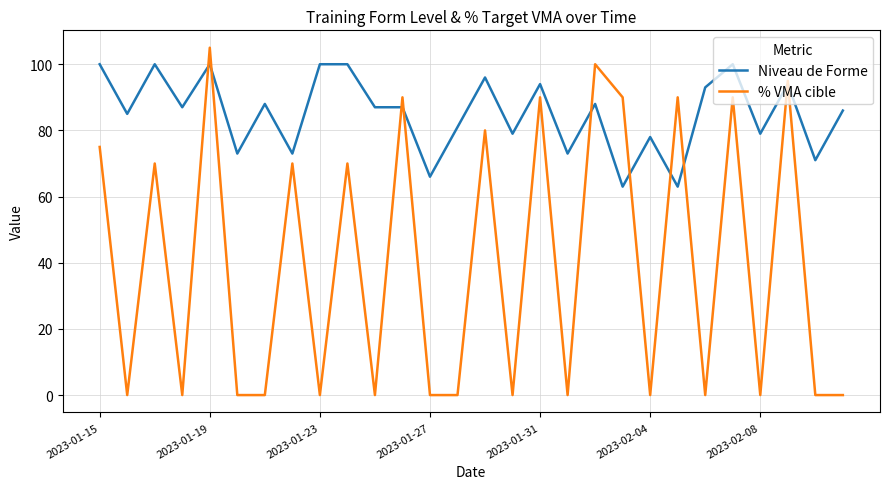

True or false: Niveau de Forme and % VMA cible cross at least once.

True